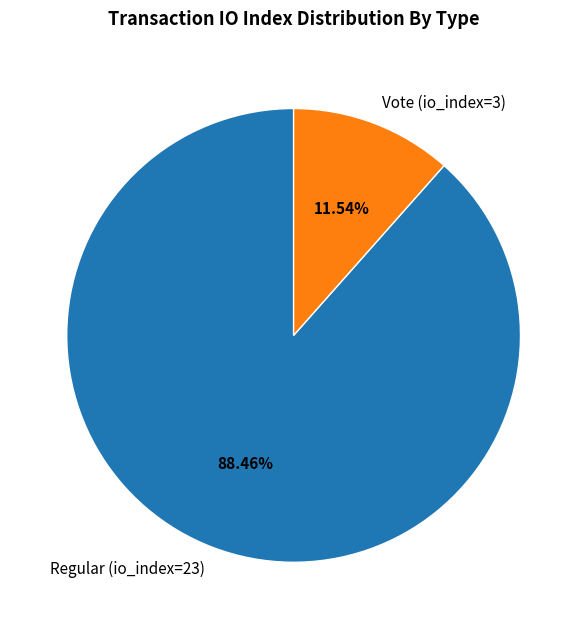

What percentage do Regular (io_index=23) and Vote (io_index=3) together represent?

100.0%